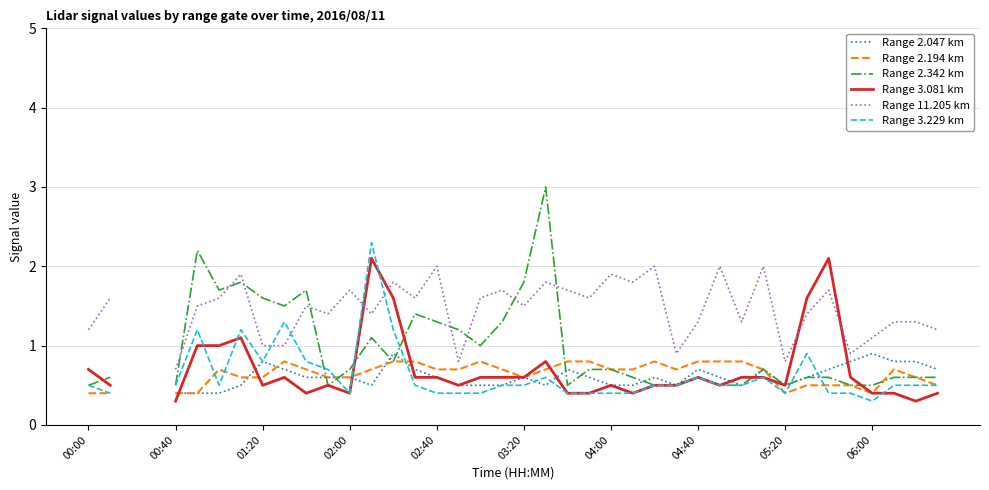

True or false: Range 2.047 km and Range 2.342 km intersect in this chart.

True